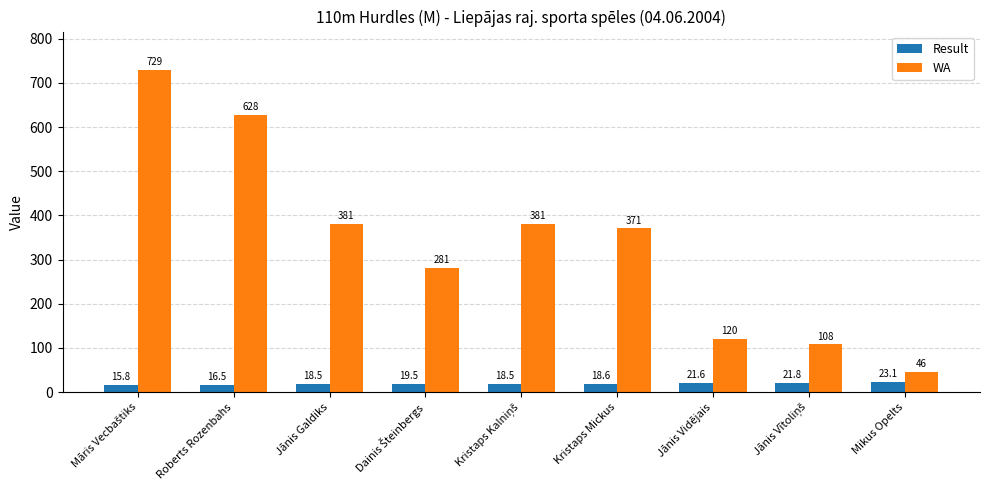

True or false: WA has a value of 120.0 at Jānis Vidējais.

True